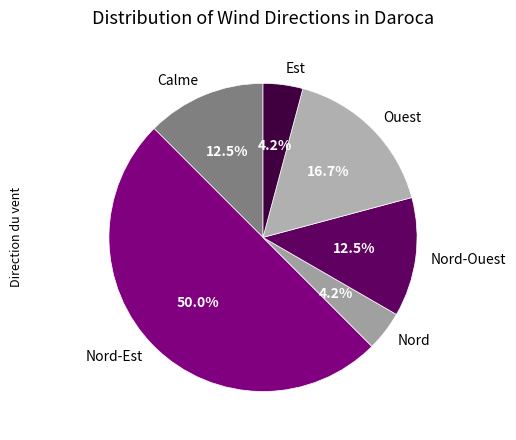

Does Nord-Ouest account for over 50% of the chart?

No